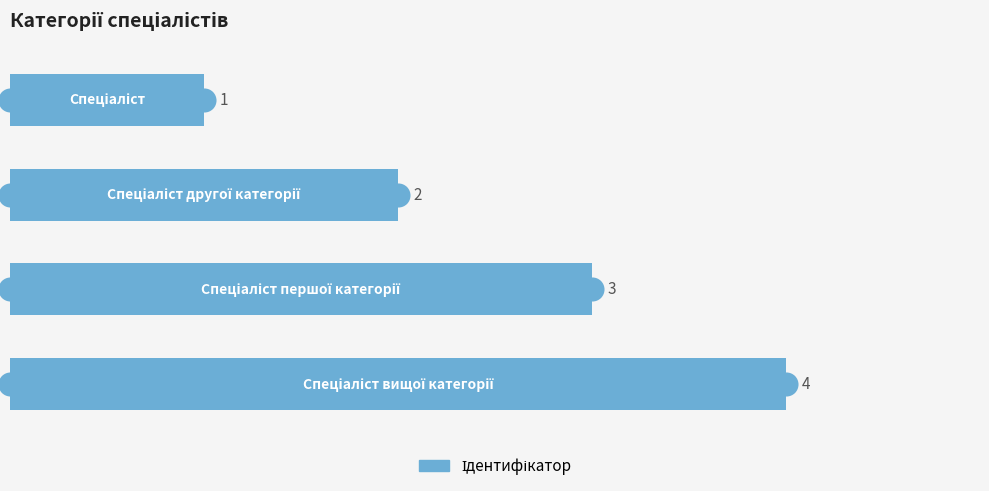

What is the change in value from 0 to 3?

+3